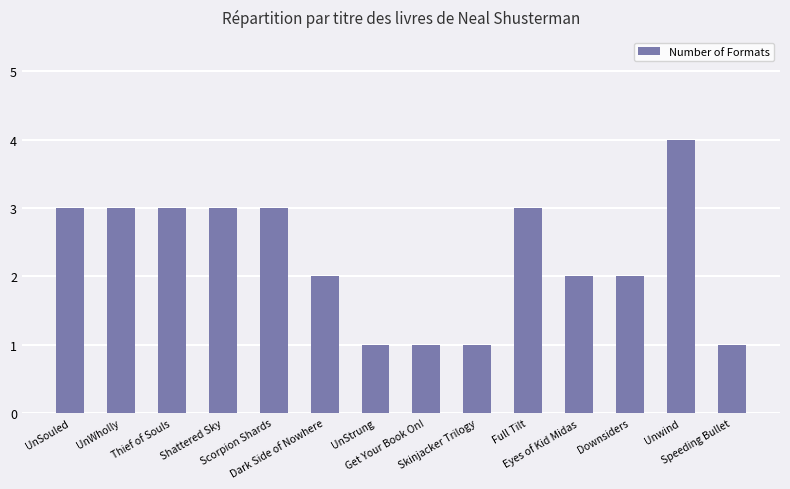

What is the label of the 1st bar from the right?

Speeding Bullet